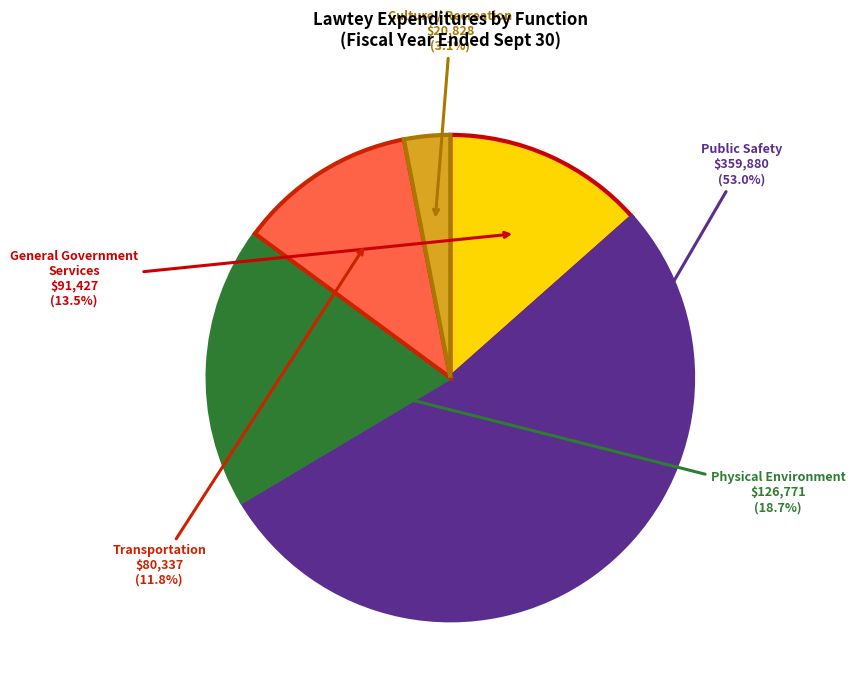

What is the ratio of the value at Transportation to the value at Physical Environment?

0.6